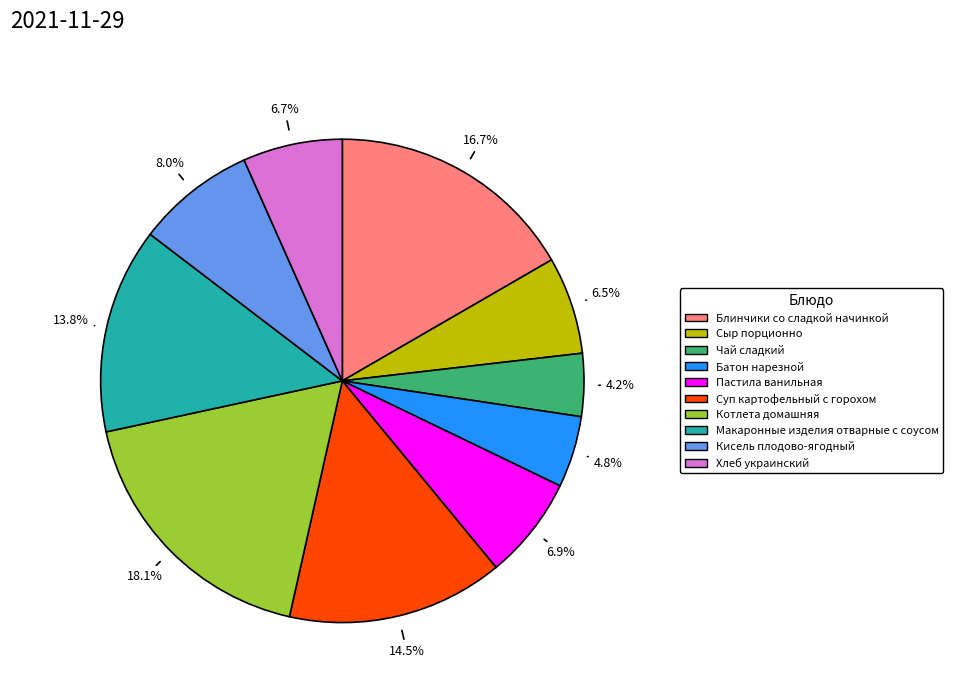

Does Котлета домашняя account for over 50% of the chart?

No